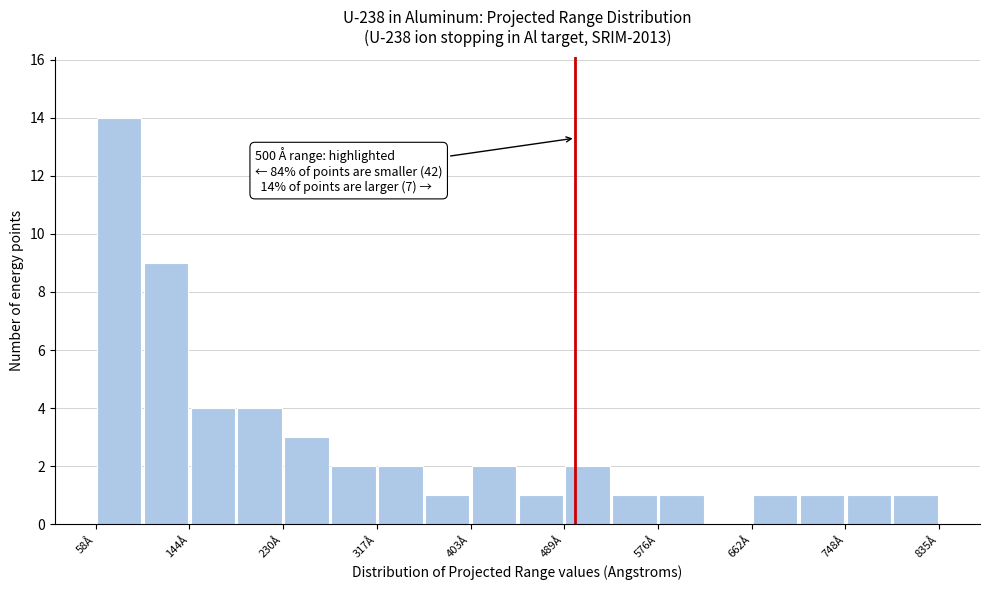

Over which range of the x-axis is the bar tallest?

60 to 100